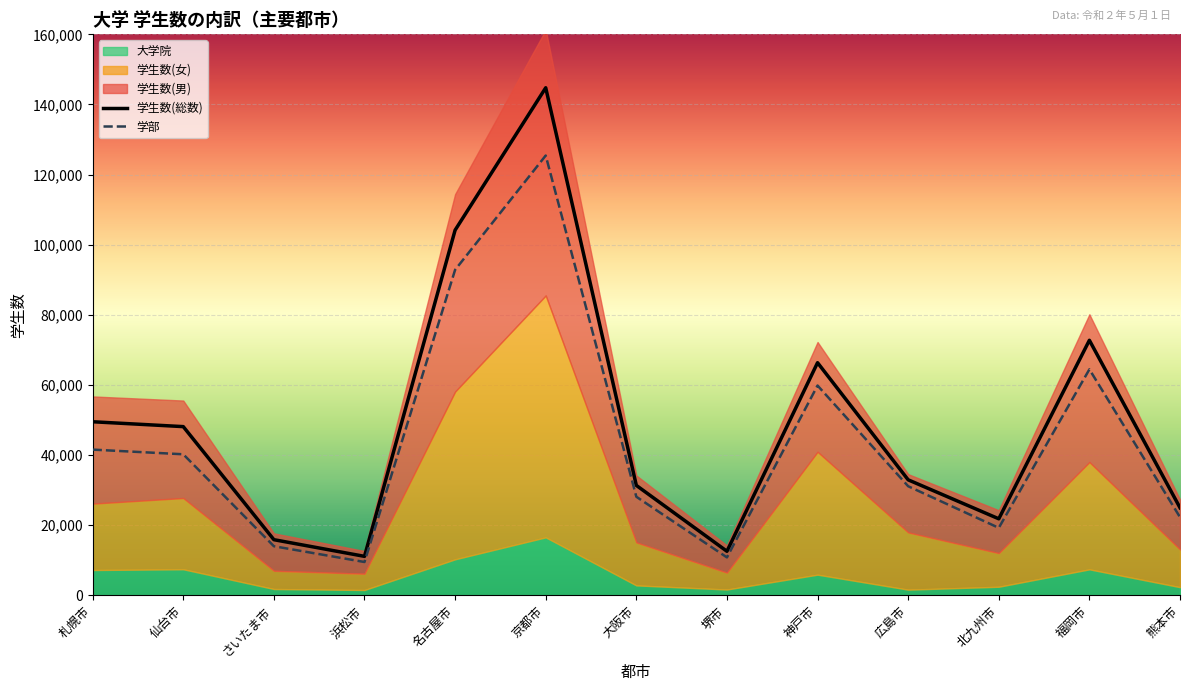

What is the label of the 11th point from the right?

さいたま市